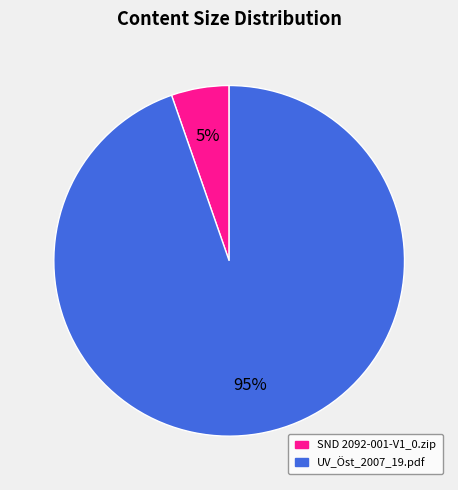

What percentage is the UV_Öst_2007_19.pdf slice, to the nearest percent?

95%